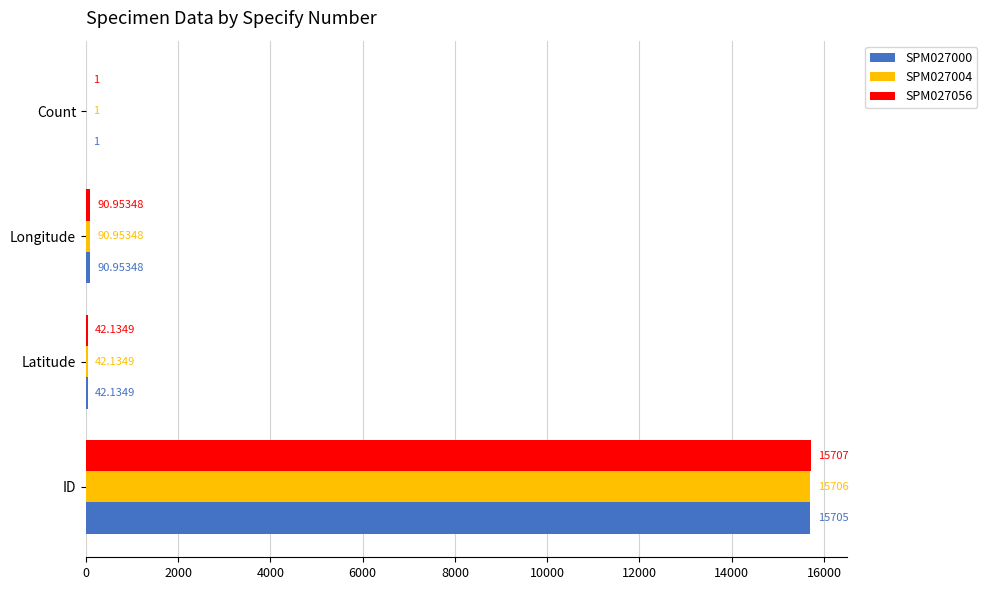

What is the total value across all series at ID?

47118.0